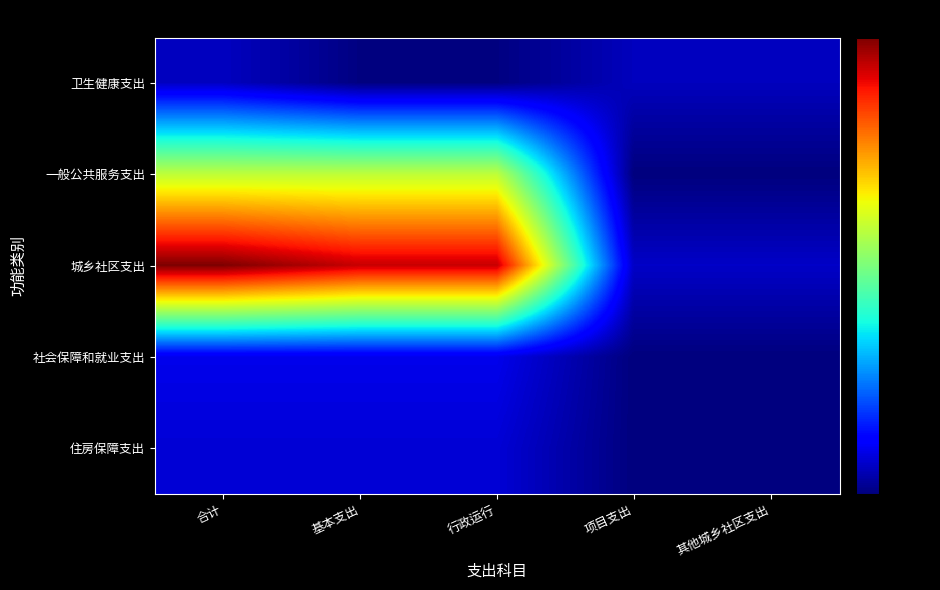

What is the total value across all series at 其他城乡社区支出?

68.0